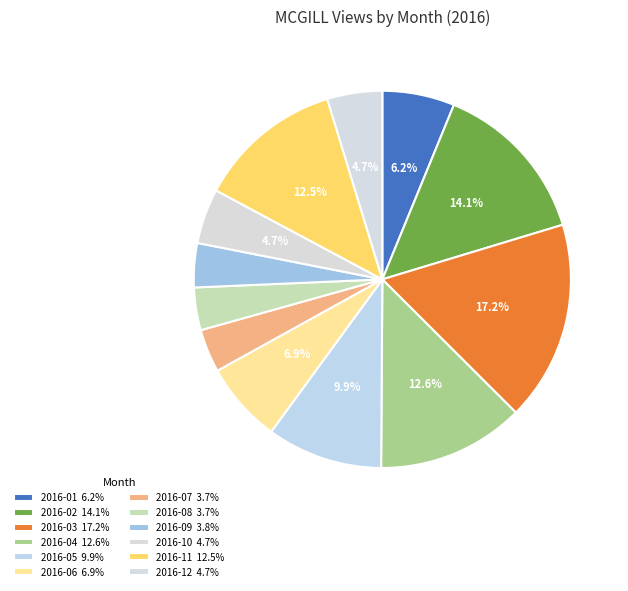

To the nearest percent, what is the difference between the largest and smallest slice percentages?

14%